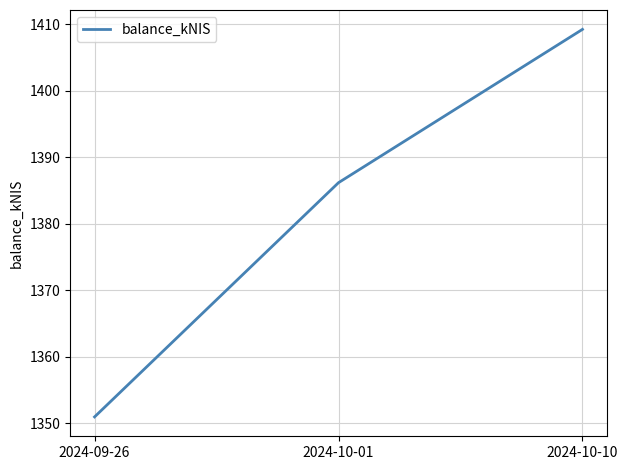

Which has a higher value, 2024-10-10 or 2024-09-26?

2024-10-10